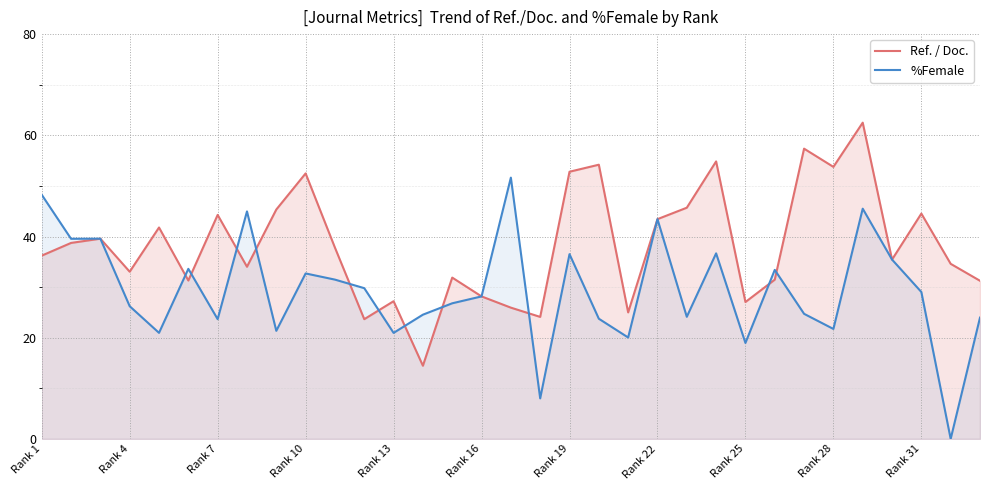

Between Rank 10 and Rank 13, which series saw the biggest shift?

Ref. / Doc.